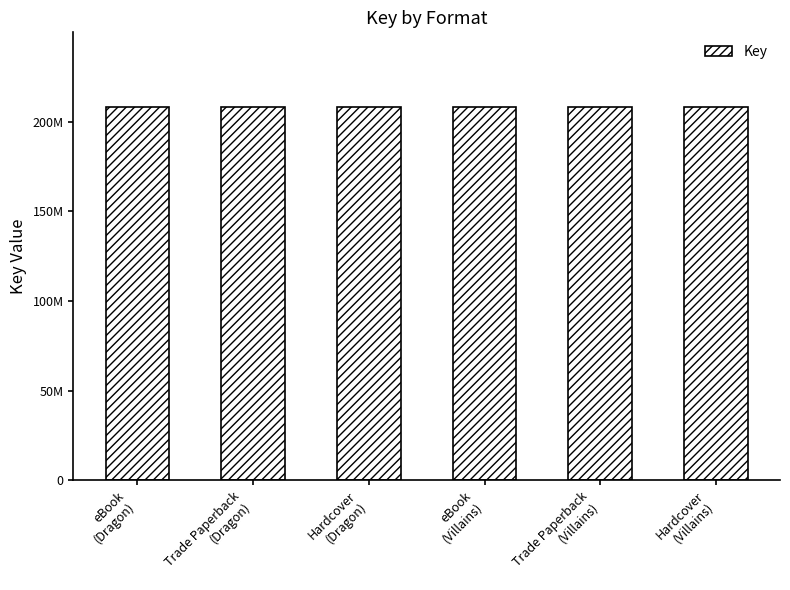

The chart shows a value of 208234045 at Trade Paperback
(Villains). True or false?

True